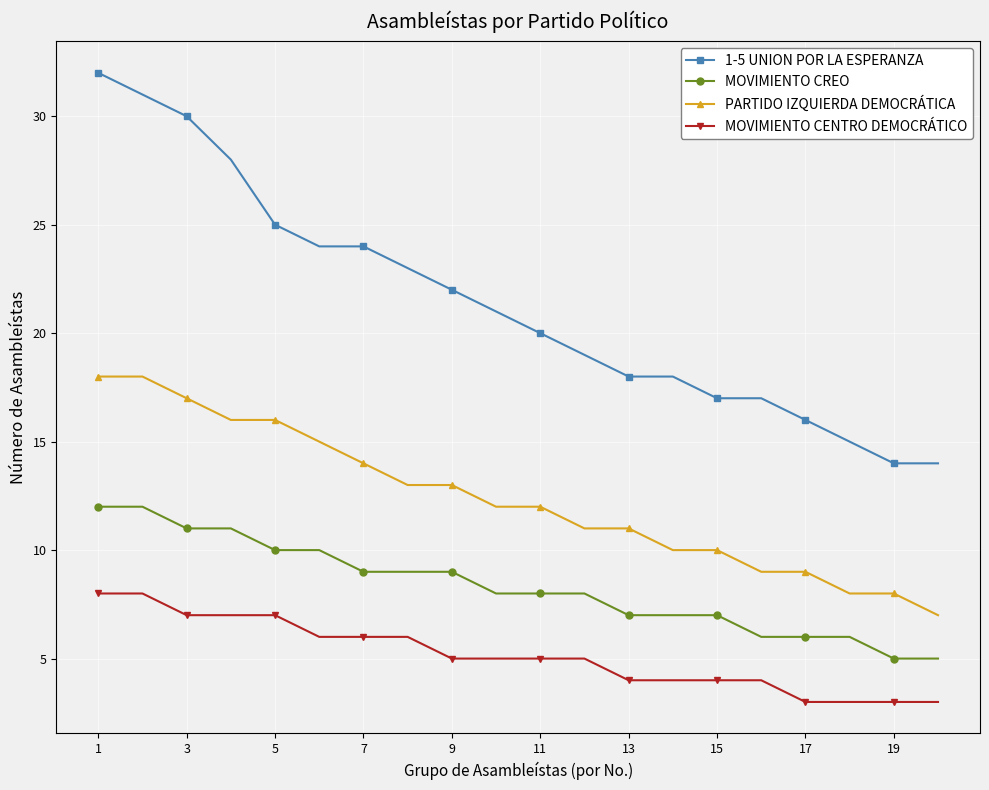

Which series has the widest spread of values?

1-5 UNION POR LA ESPERANZA